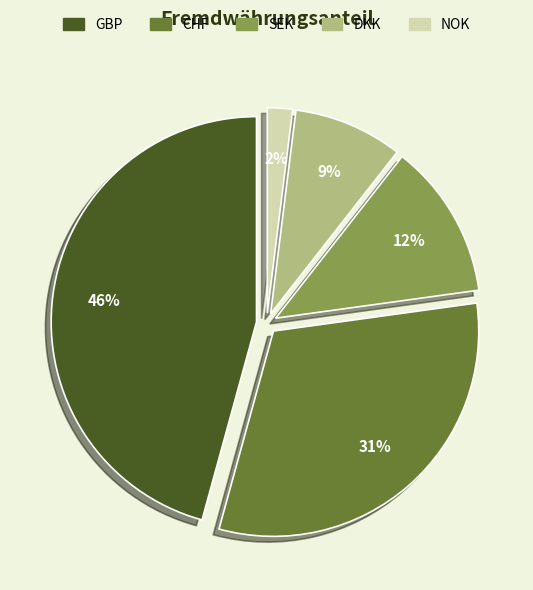

Is CHF the majority of the pie?

No